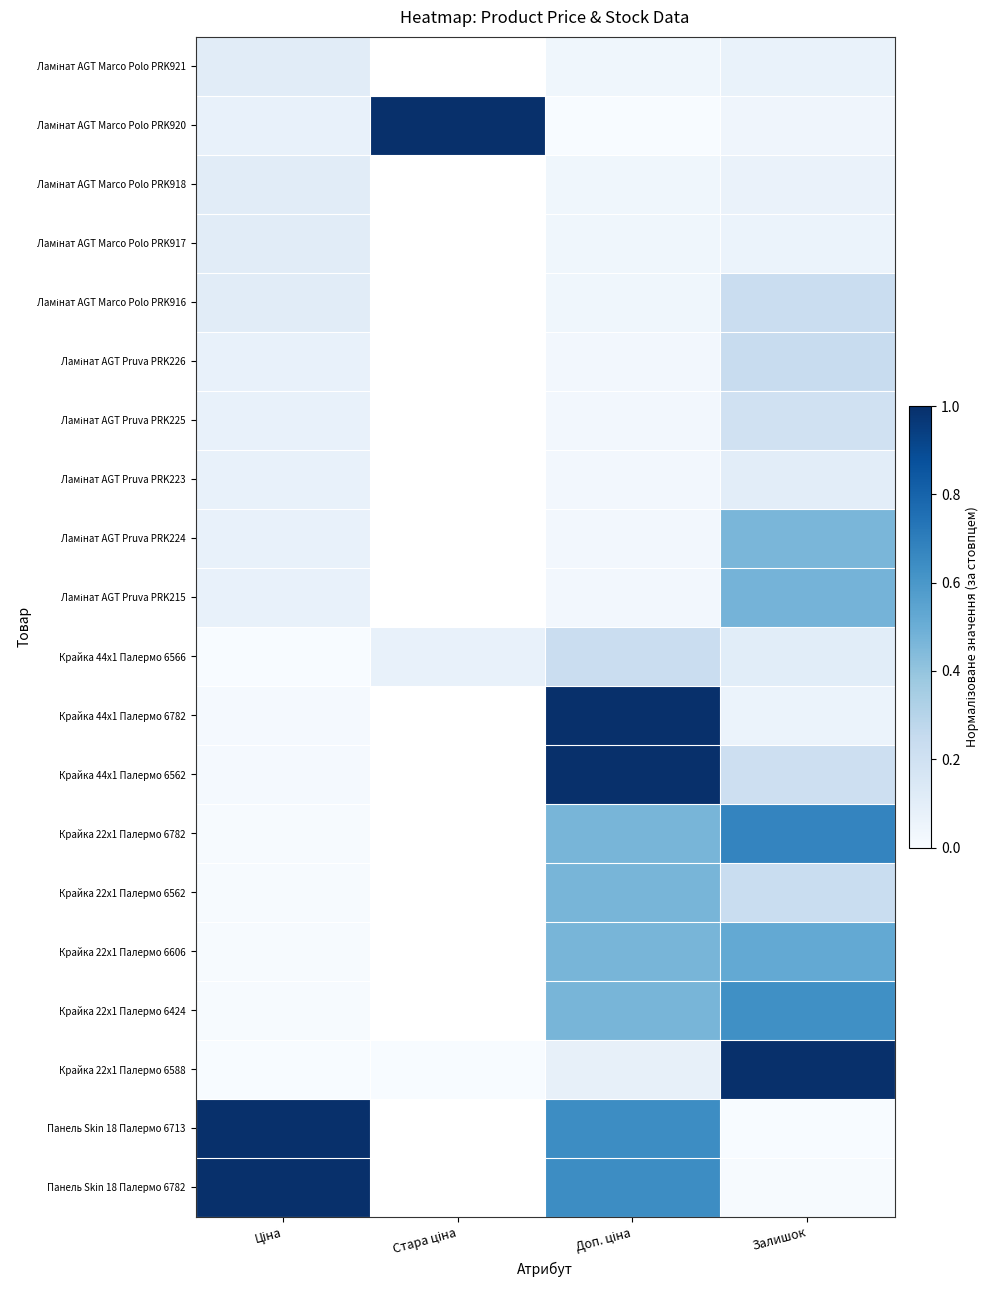

The Ламінат AGT Pruva PRK225 series shows 0.1 at Ціна. True or false?

False